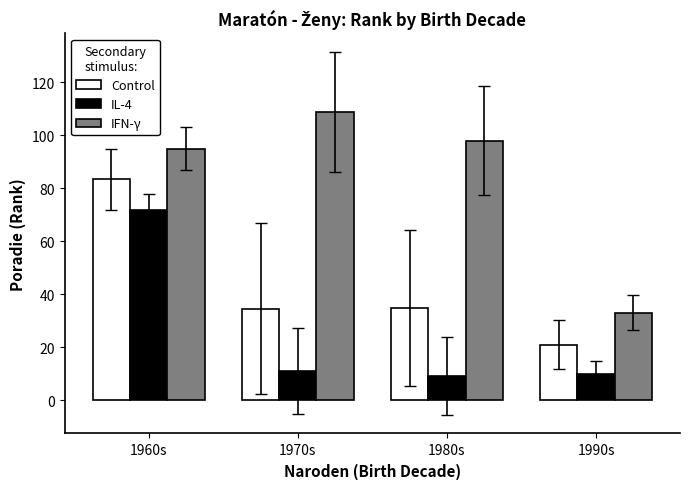

Is the value of IFN-γ at 1960s greater than the value of IL-4 at 1960s?

Yes